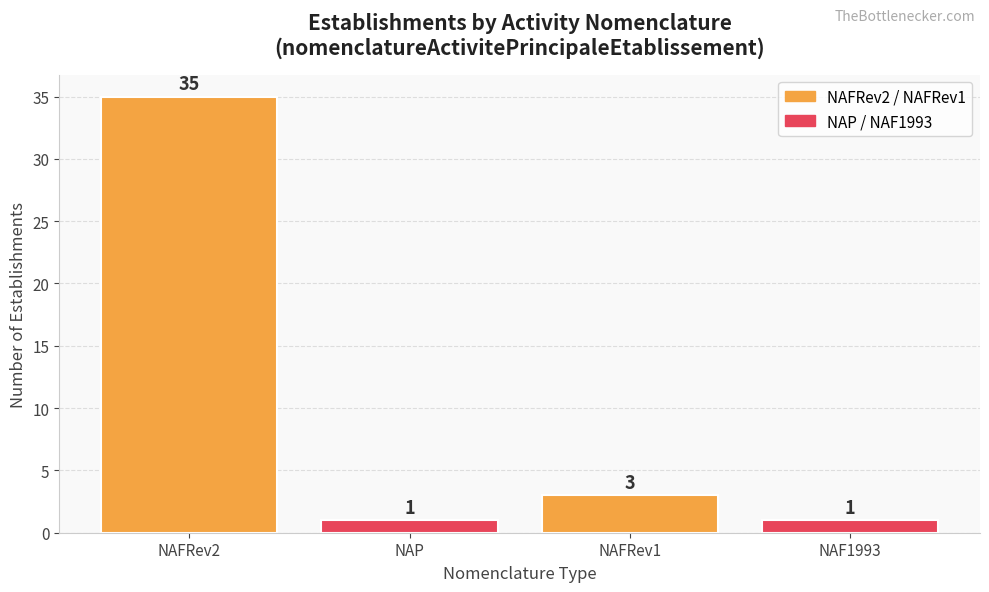

What is the smallest value displayed?

1